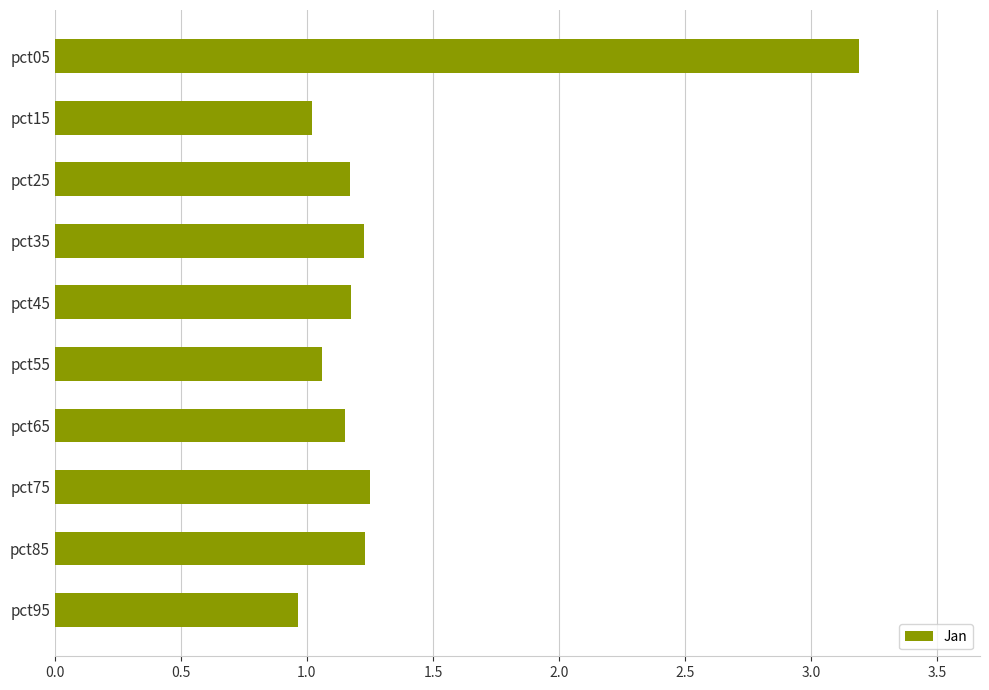

The chart shows a value of 1.2 at pct45. True or false?

True